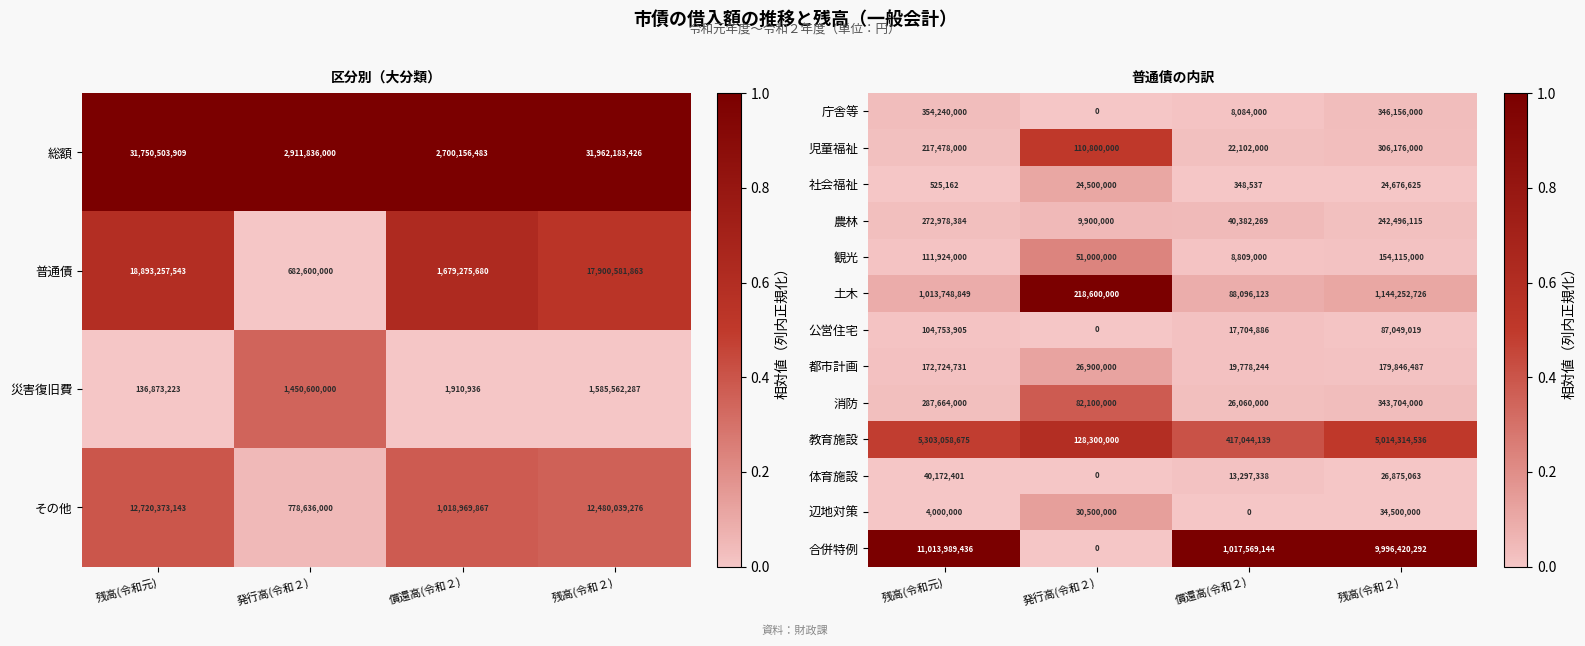

Is the value of 公営住宅 at 残高(令和２) greater than the value of 合併特例 at 発行高(令和２)?

Yes